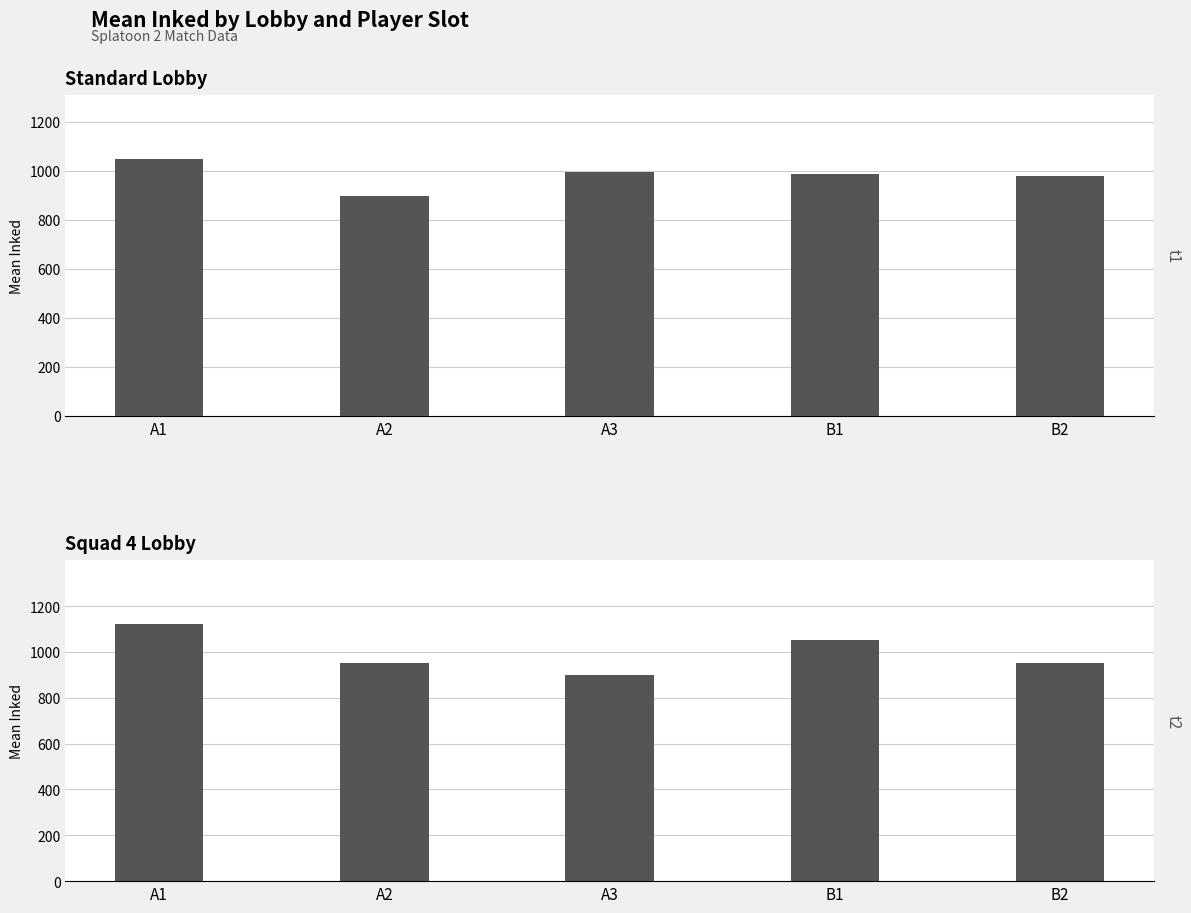

Reading left to right, what are all the values shown in this chart?

Standard Lobby: 1046.4	897.9	994.5	984.9	979.6
Squad 4 Lobby: 1119.6	951.1	897.8	1051.1	950.8